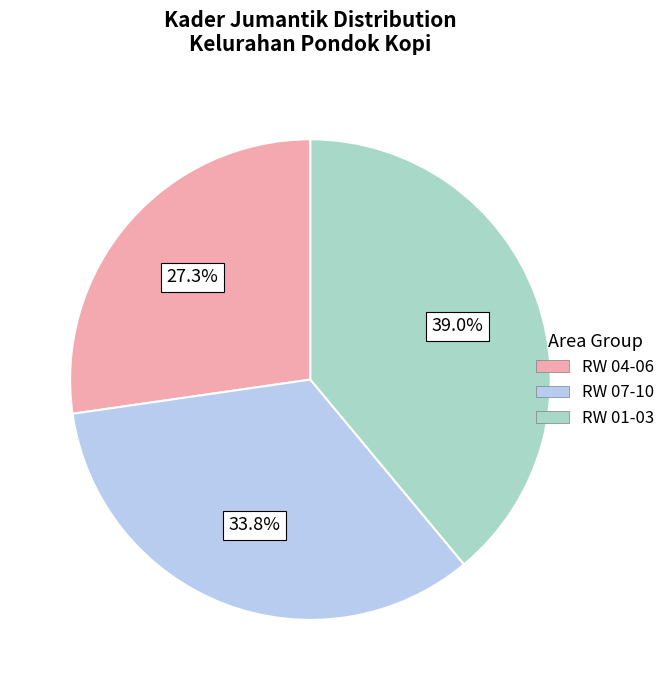

Is there a majority slice in this chart?

No